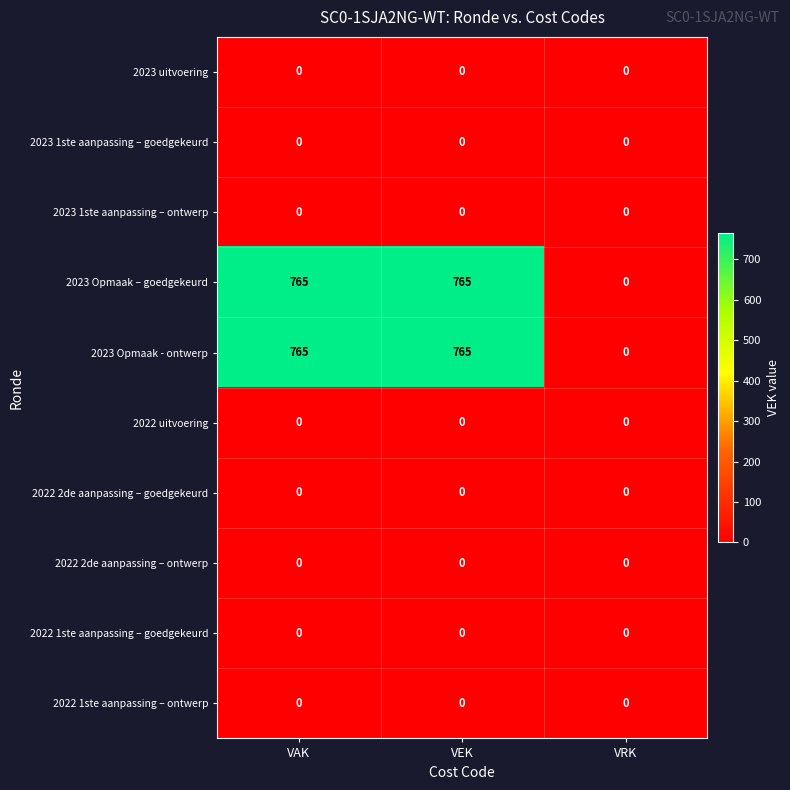

What is the total value across all series at VEK?

1530